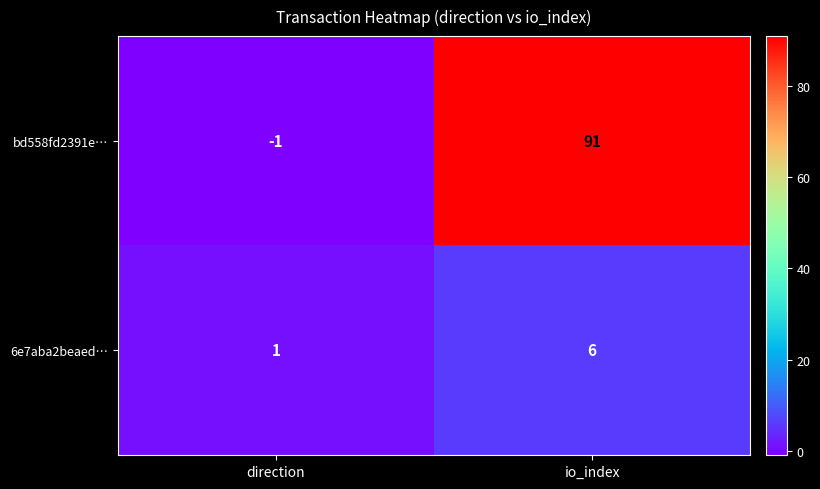

Which label corresponds to the smallest value in the chart?

direction